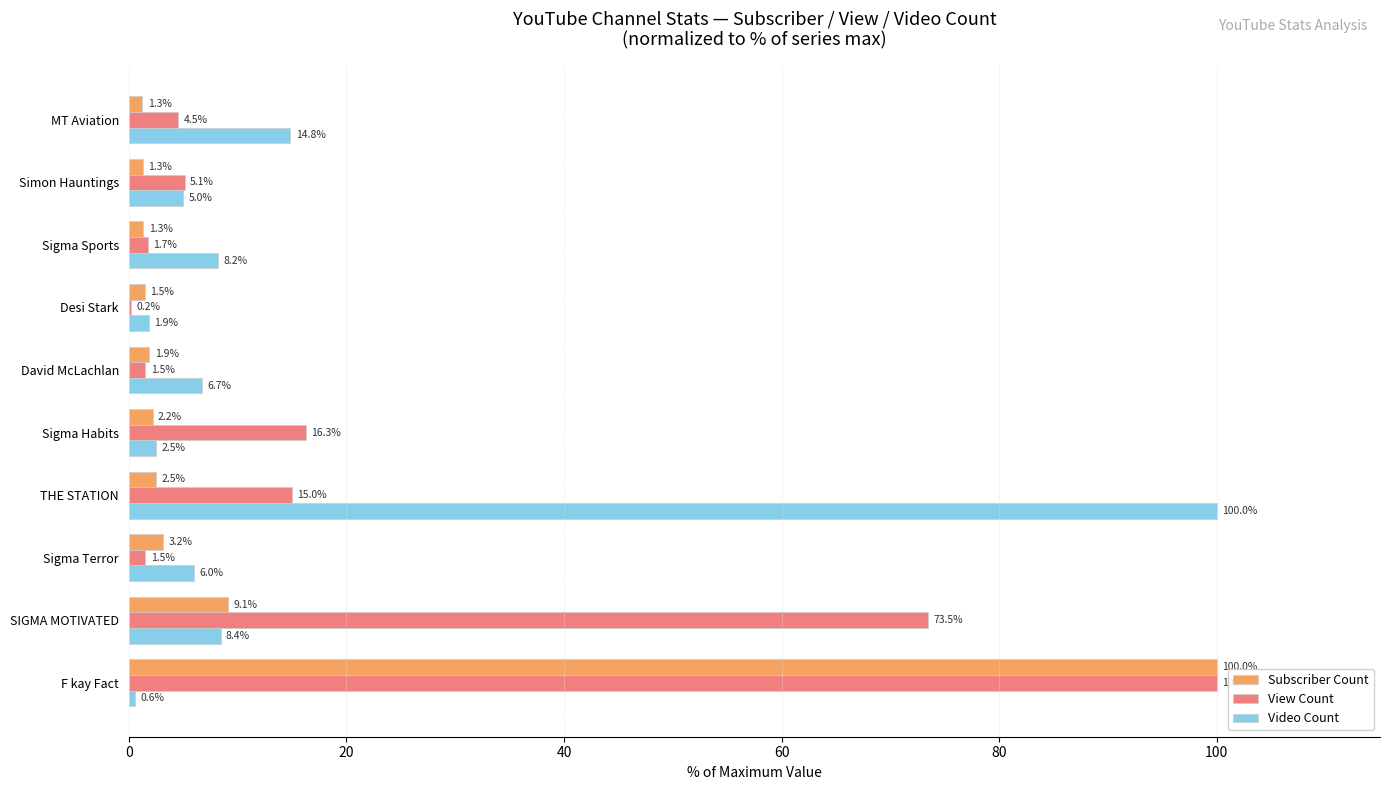

What is the total value across all series at Sigma Habits?

21.0